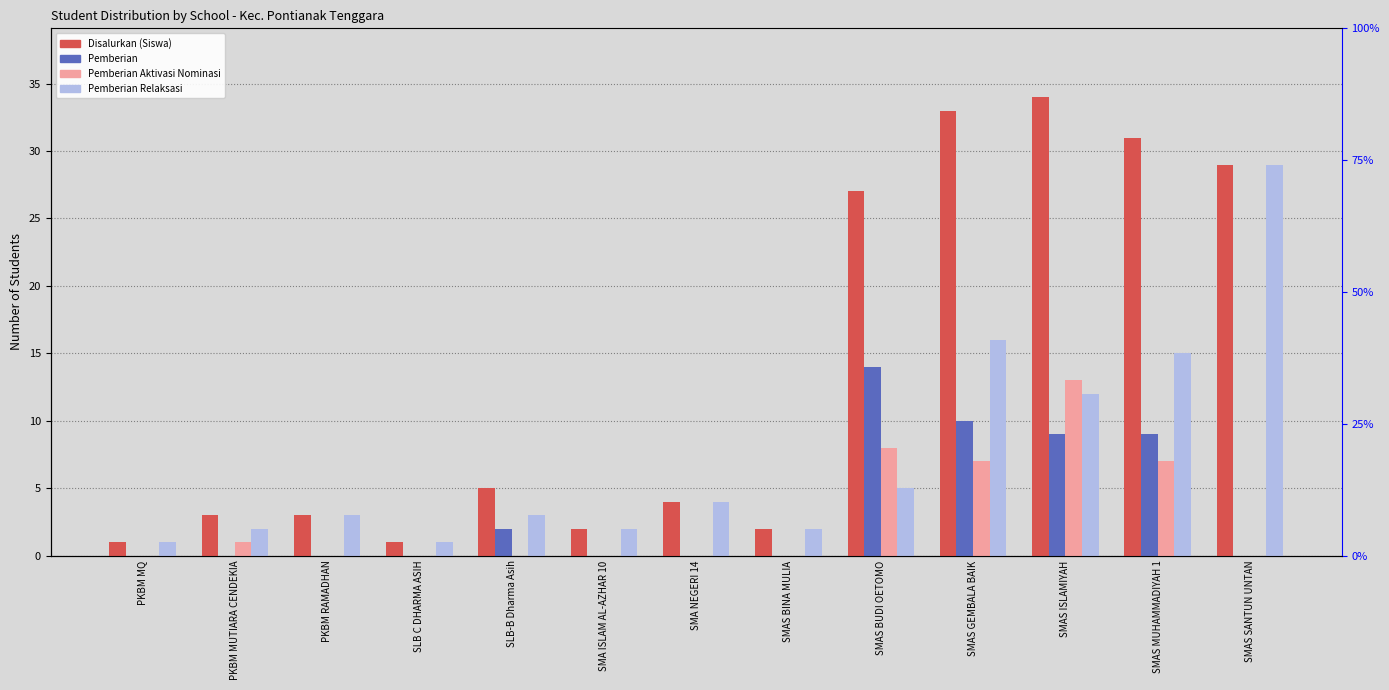

Does the chart contain stacked bars?

No